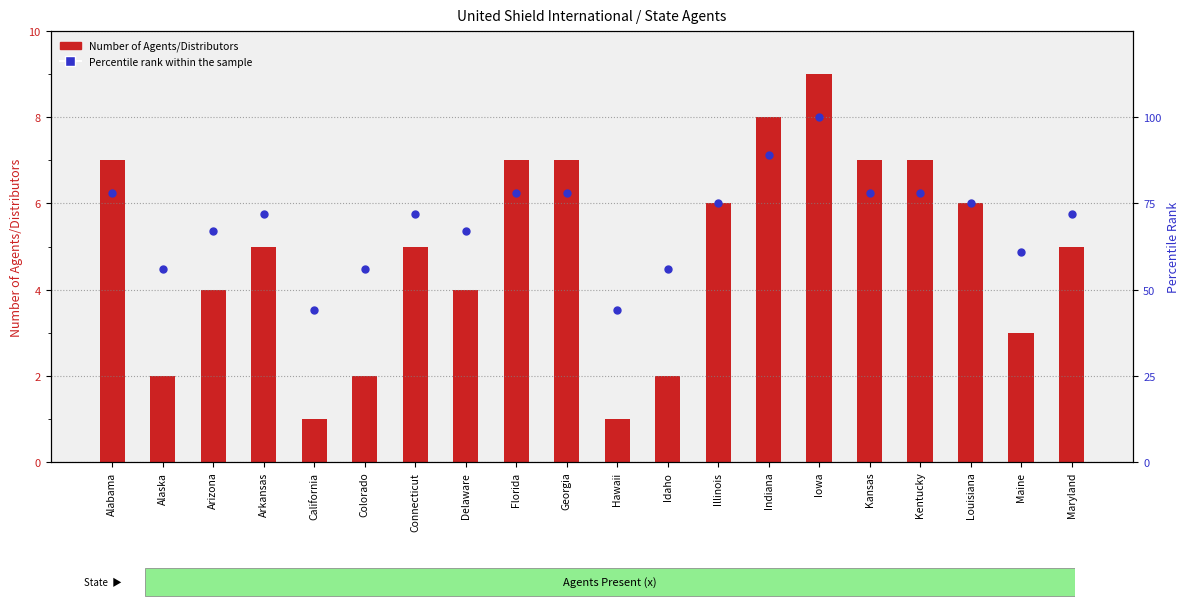

Which series reaches the maximum Y coordinate?

Percentile rank within the sample